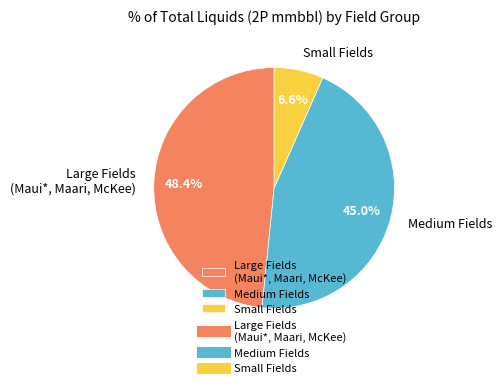

Between Medium Fields and Large Fields (Maui*, Maari, McKee), which is larger?

Large Fields (Maui*, Maari, McKee)